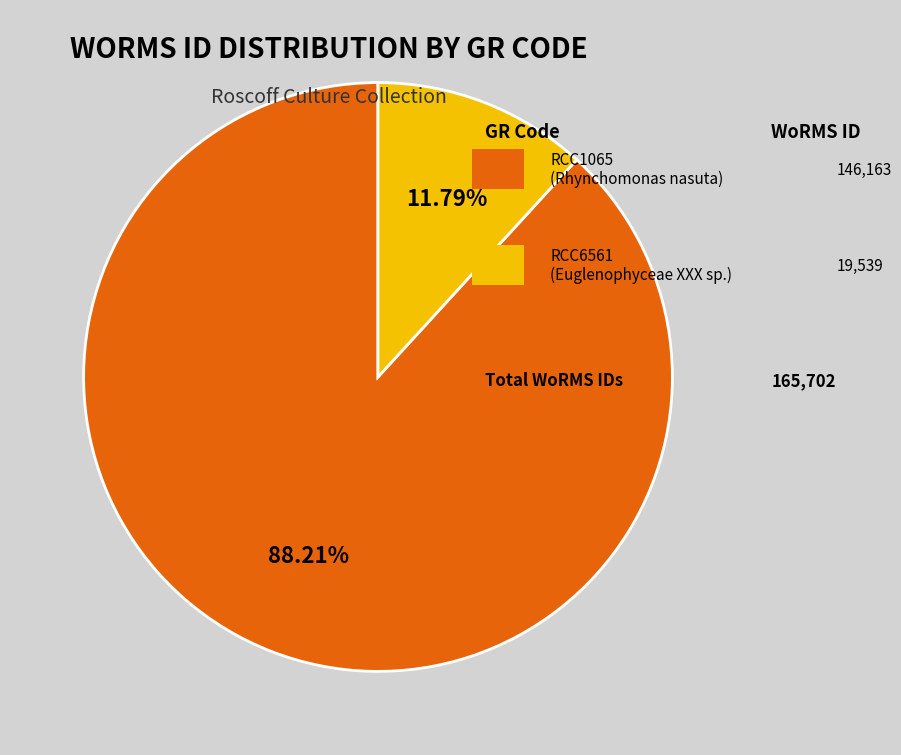

Is there any slice that represents more than half of the pie?

Yes